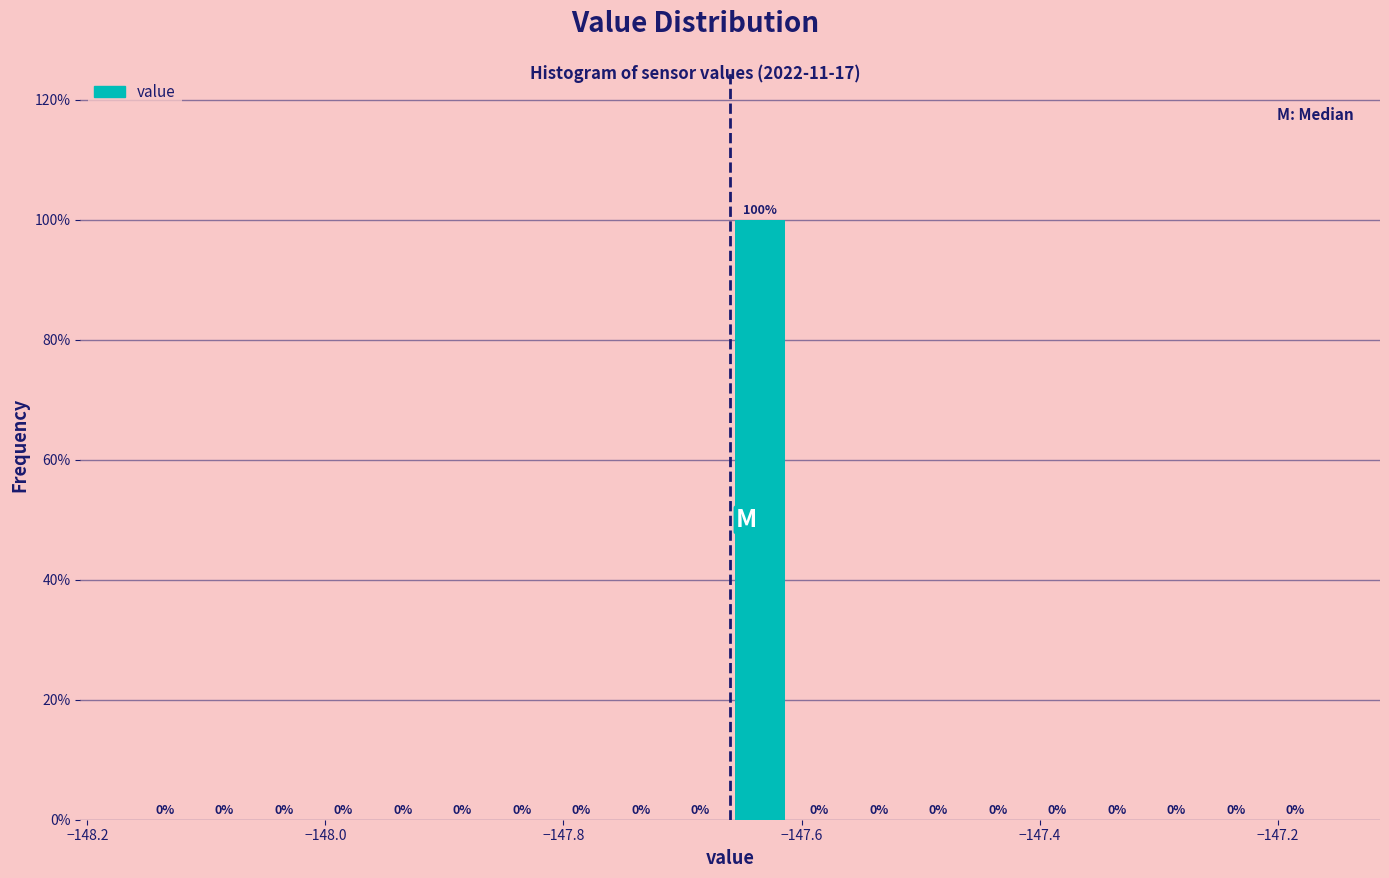

Read against the x-axis, roughly where is the centre of the tallest bar?

-147.64